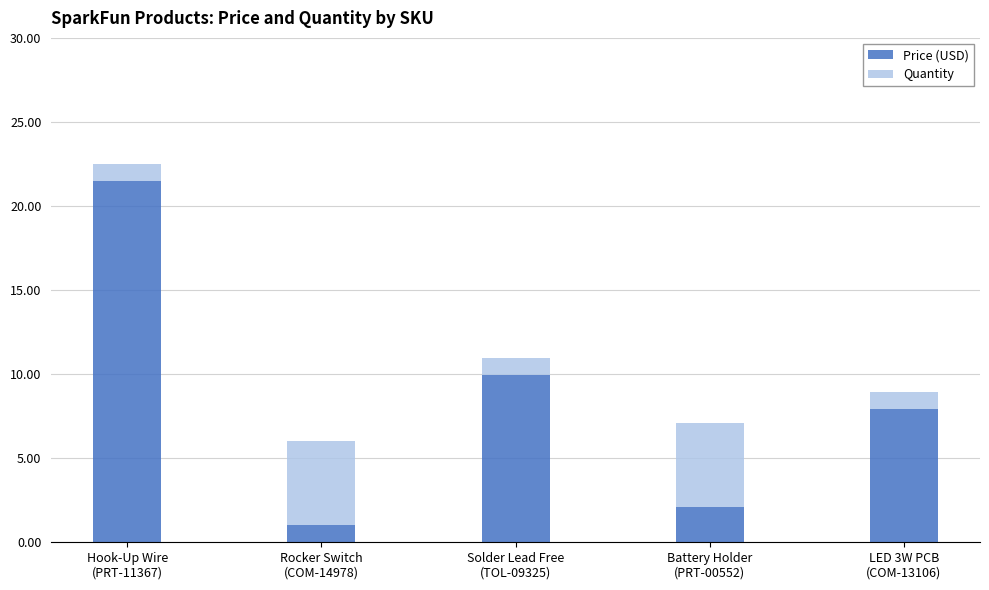

What is the average value of the Price (USD) series?

8.5